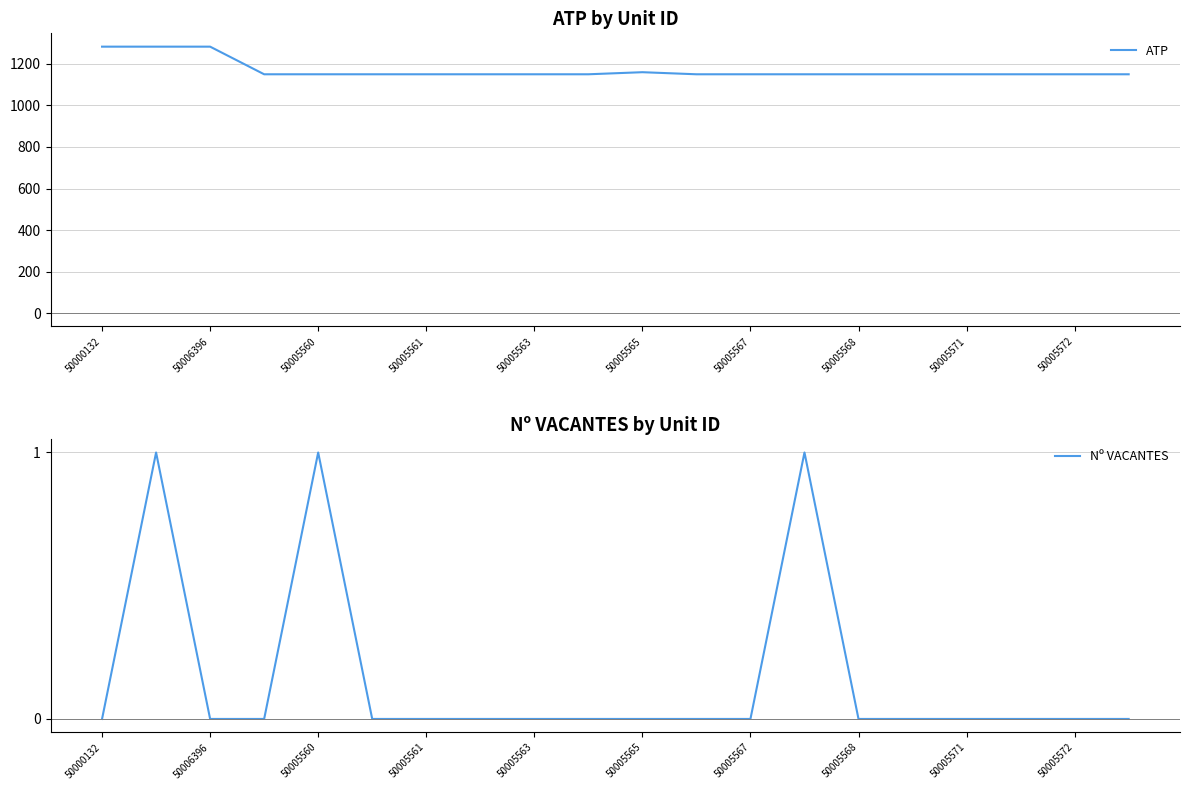

The Nº VACANTES series shows -1 at 50005563. True or false?

False